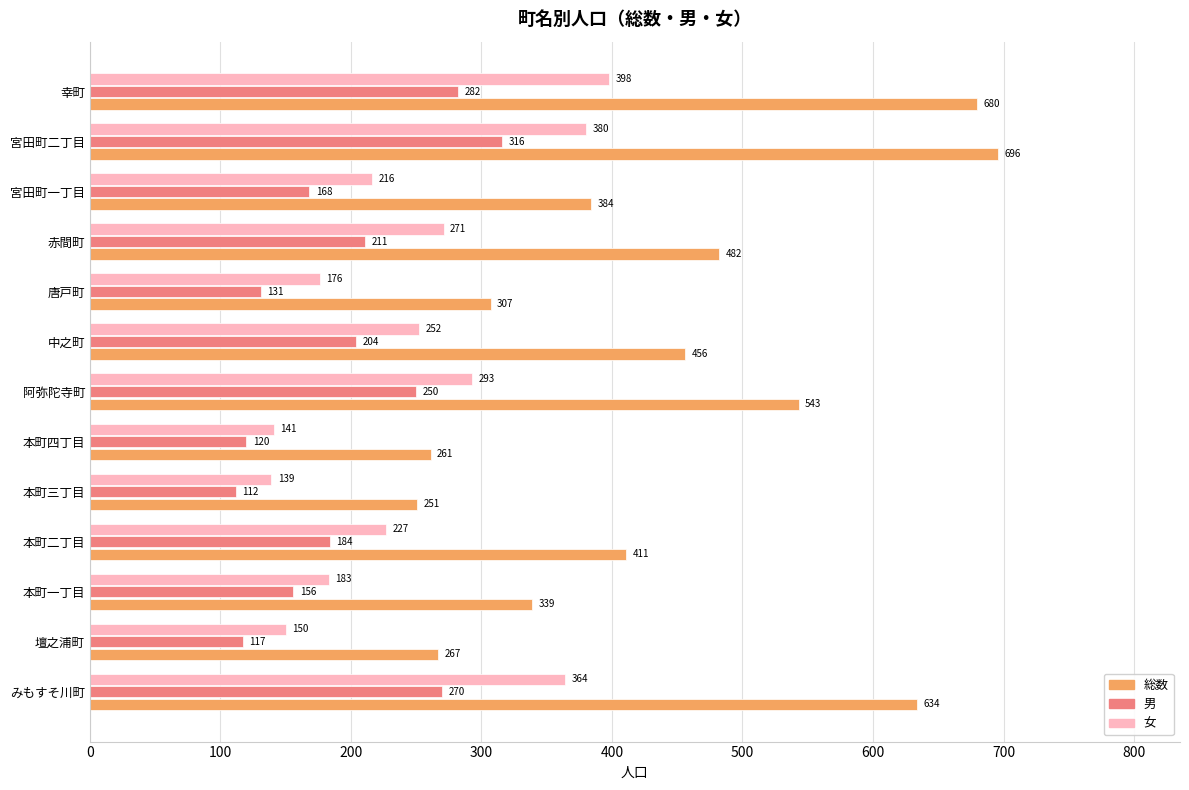

Which category has the lowest value in the 女 series?

本町三丁目